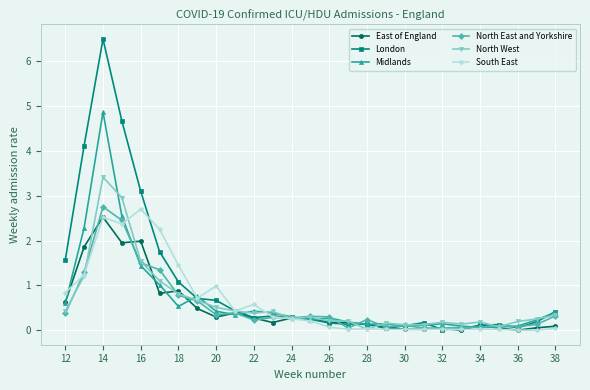

True or false: London has more than 1 interior local peaks.

True